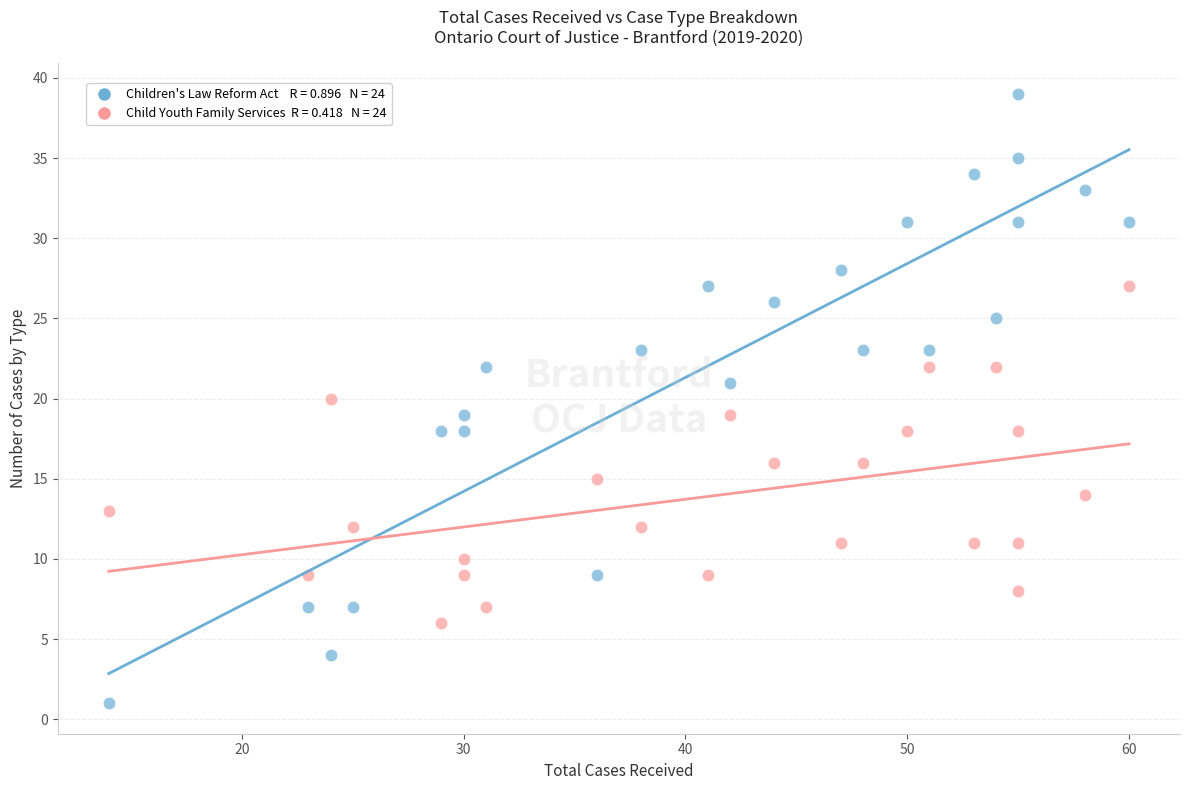

Across all data points, what is the range of Y values (max minus min)?

38